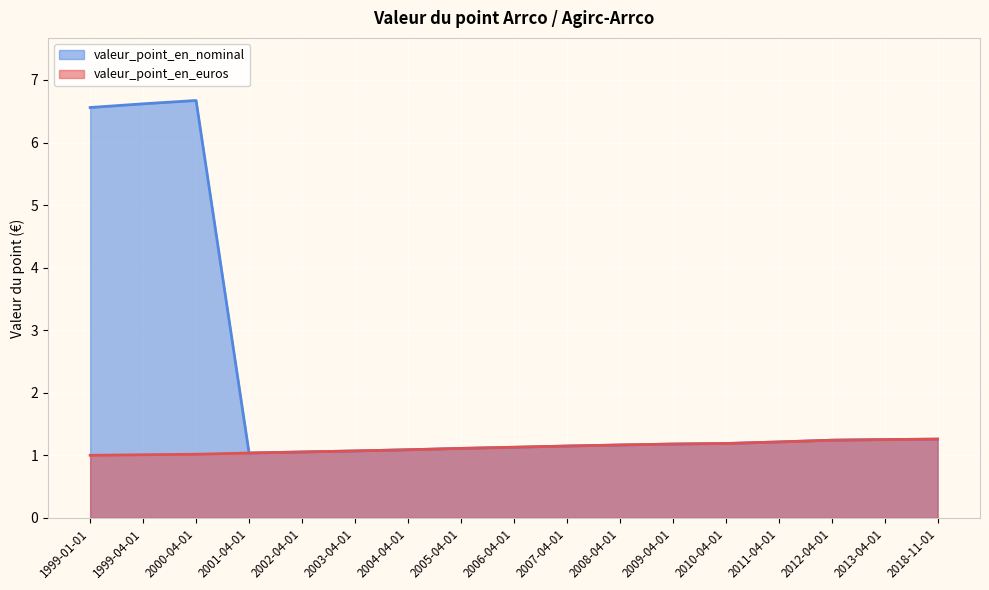

True or false: valeur_point_en_euros has more than 0 interior local peaks.

False